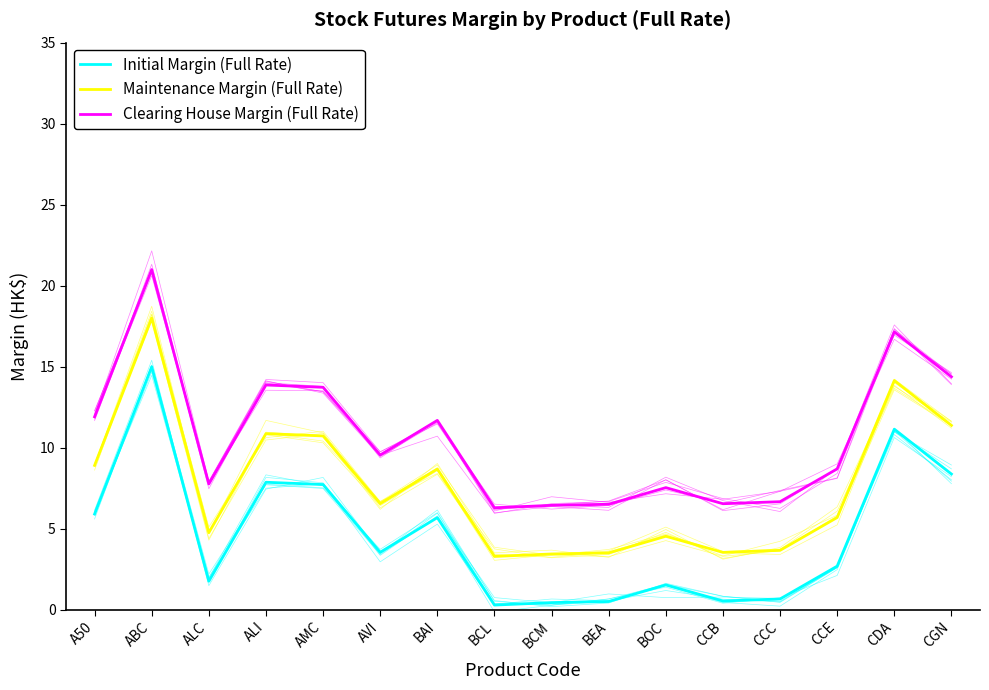

What is the lowest value of the Clearing House Margin (Full Rate) series?

6.3